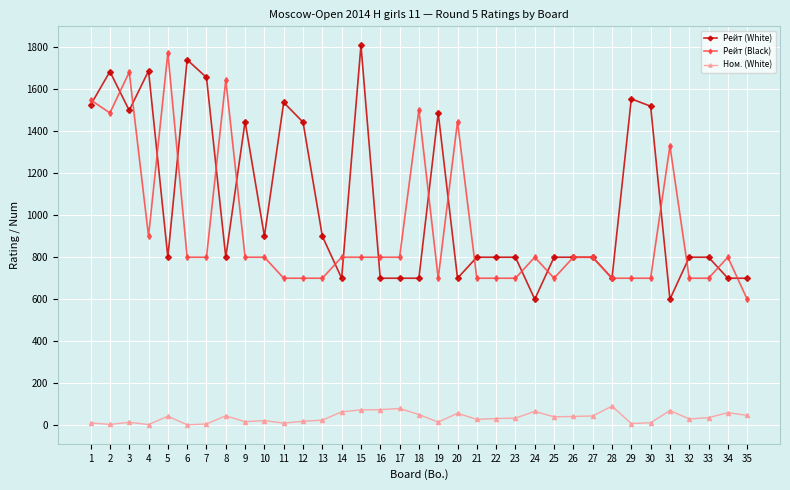

What is the average value of the Ном. (White) series?

36